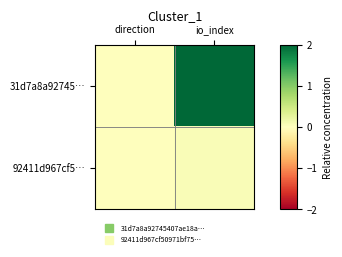

At which category is the sum across all series the highest?

io_index